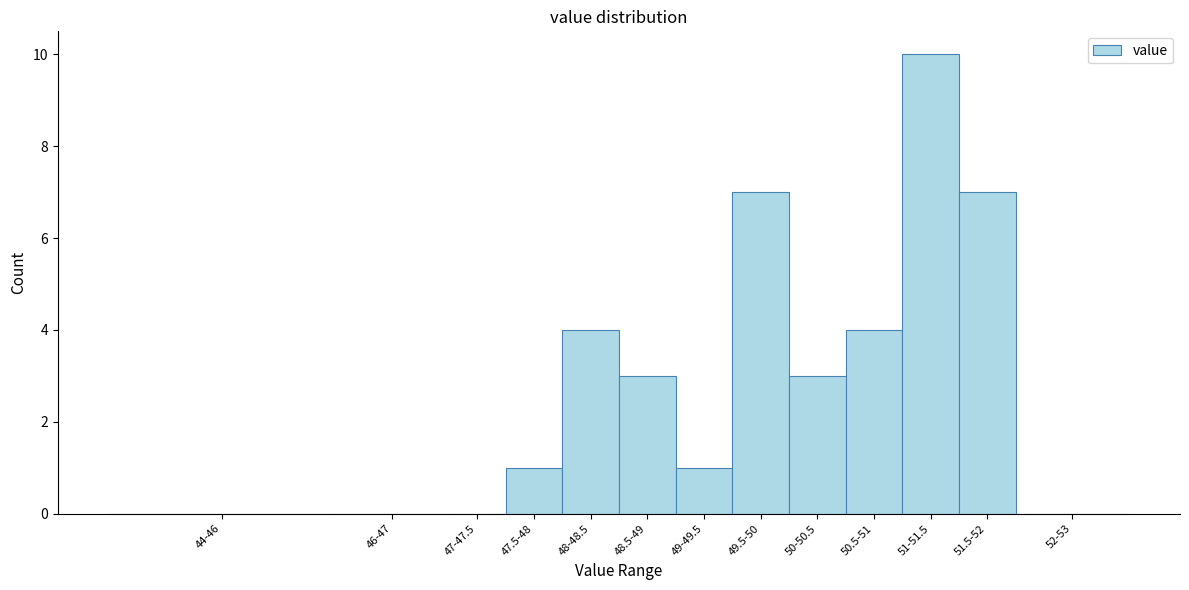

Reading left to right, transcribe all the data shown in this chart.

44-46=0	46-47=0	47-47.5=0	47.5-48=1	48-48.5=4	48.5-49=3	49-49.5=1	49.5-50=7	50-50.5=3	50.5-51=4	51-51.5=10	51.5-52=7	52-53=0